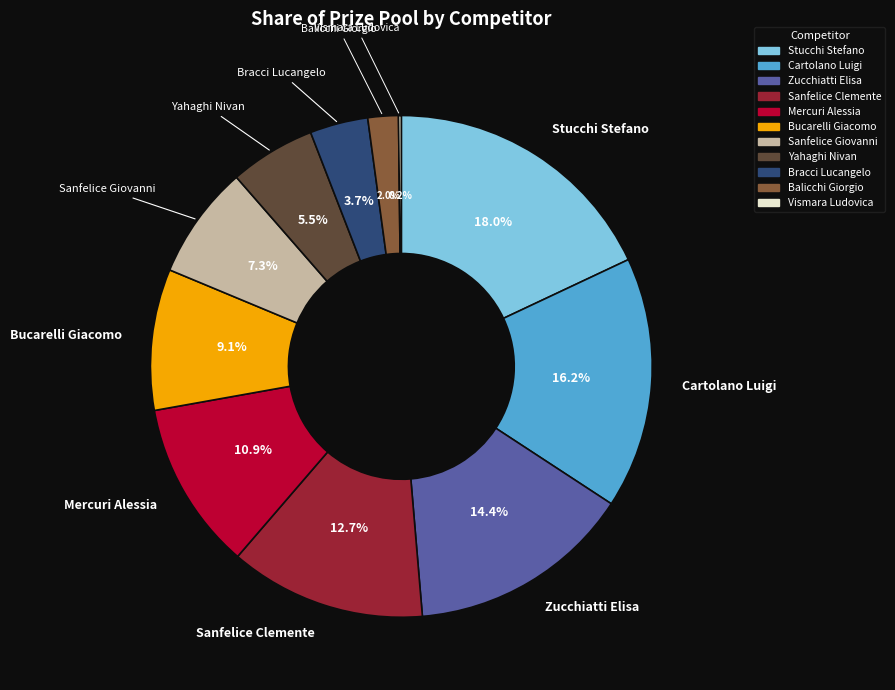

The Sanfelice Clemente slice represents 13% of the pie. True or false?

True